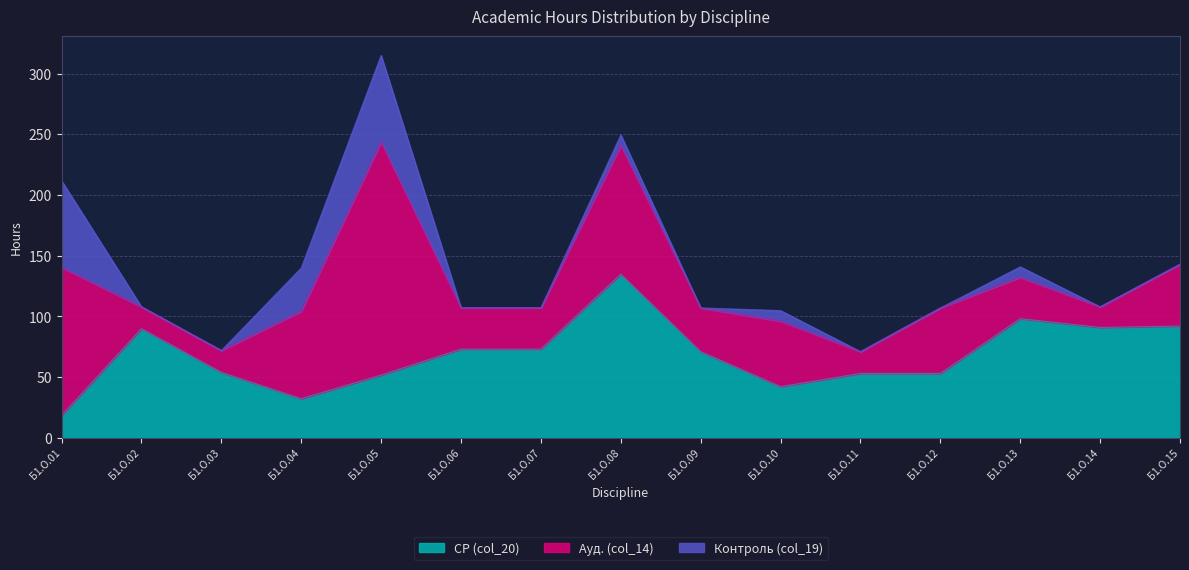

True or false: Ауд. (col_14) has more than 1 points higher than both neighbors.

True